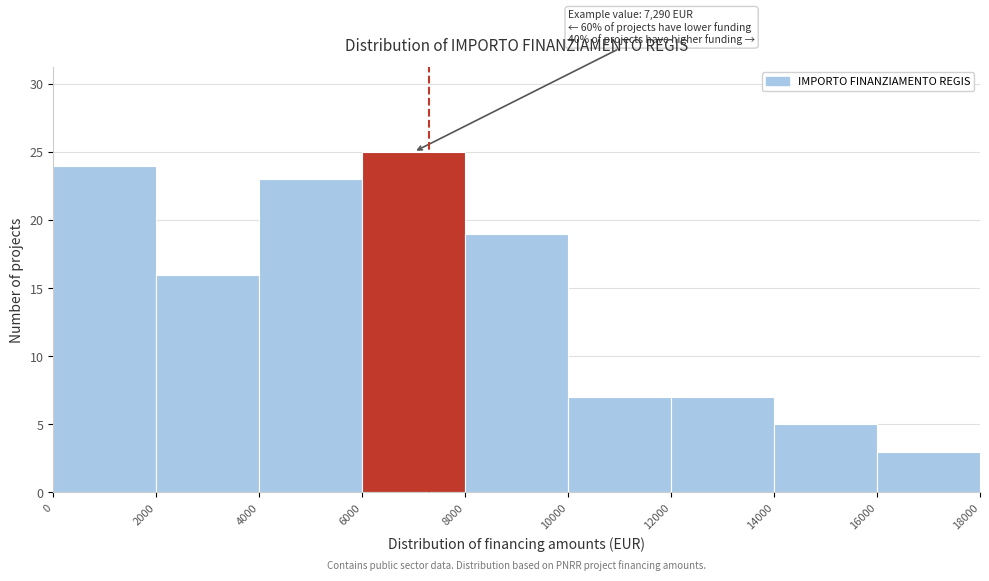

Which range on the x-axis has the tallest bar?

6000 to 8000